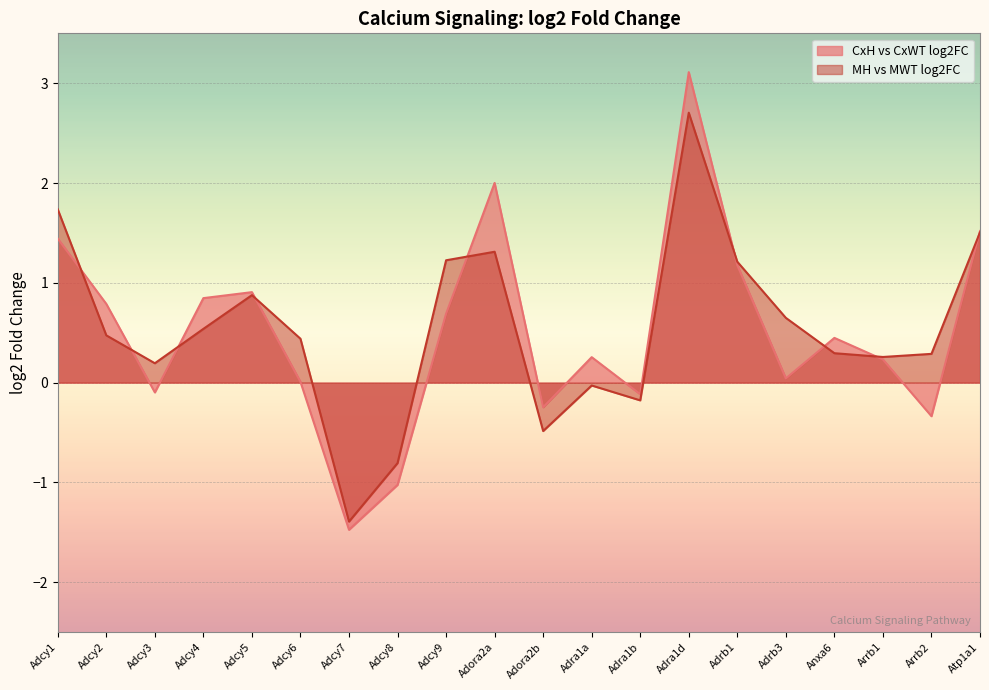

What is the smallest value displayed?

-1.5